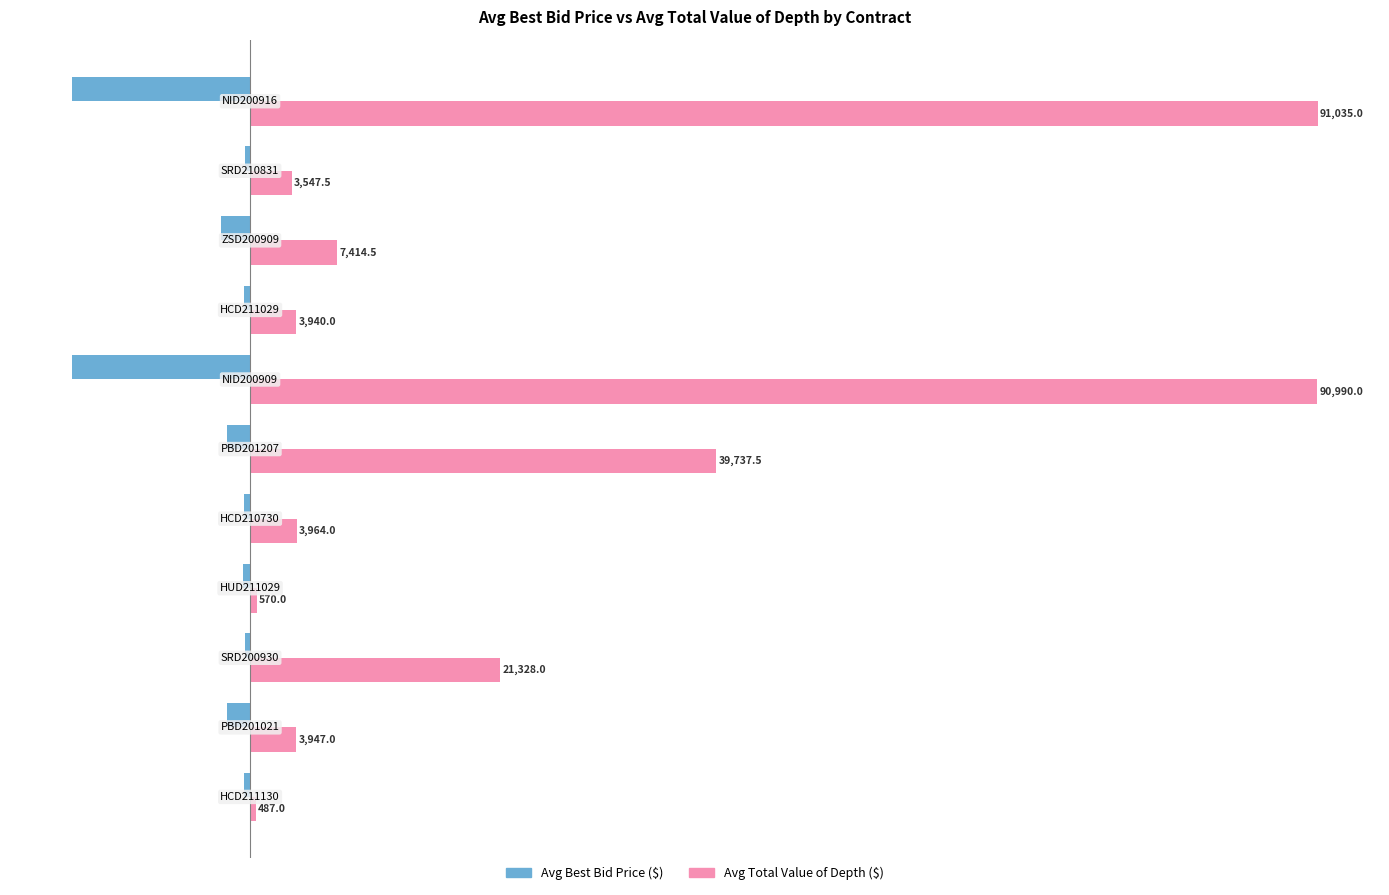

Which series has the widest spread of values?

Avg Total Value of Depth ($)